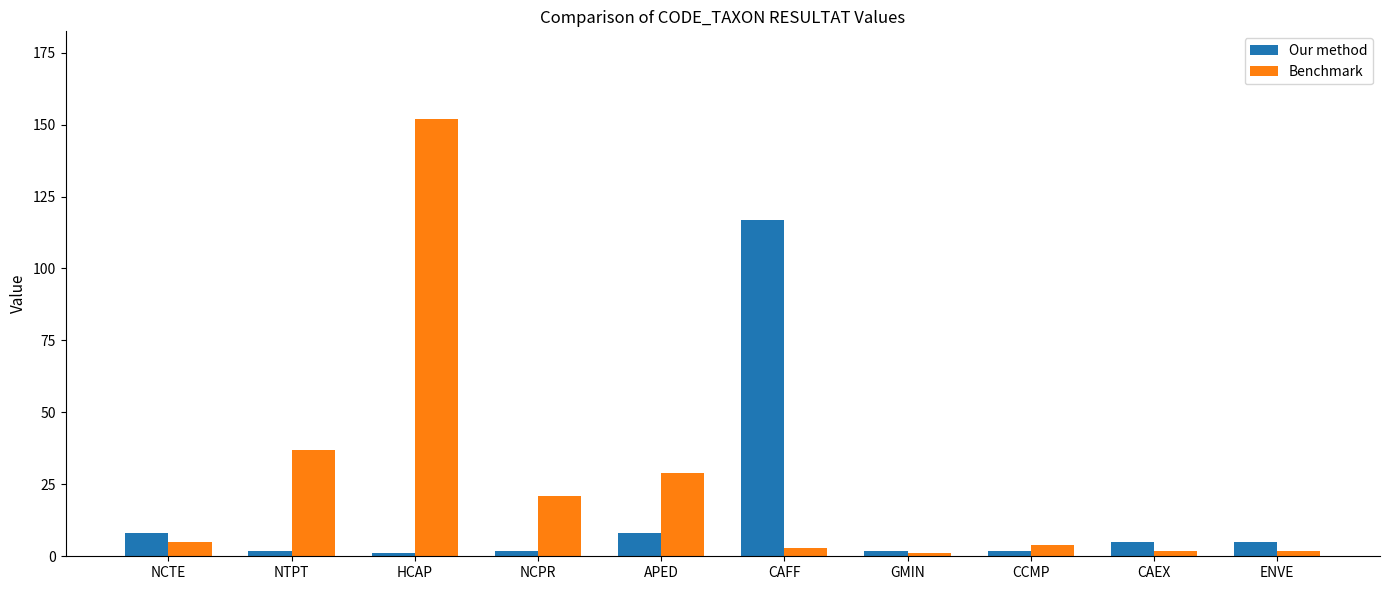

What is the difference between the highest and lowest values at NTPT?

35